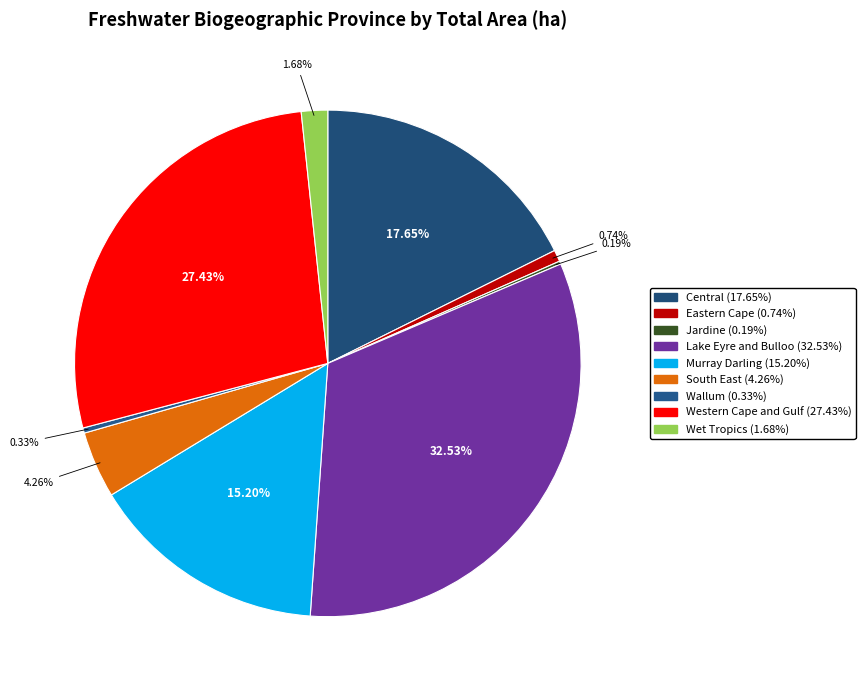

How many slices are in this pie chart?

9